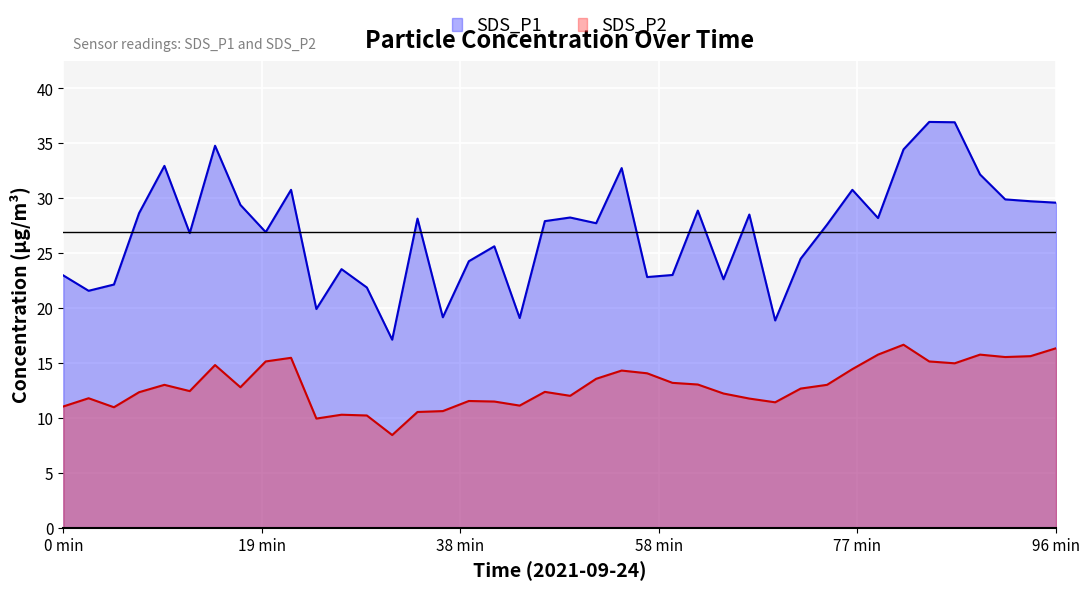

Rank the series by their maximum value, from lowest to highest.

SDS_P2, SDS_P1